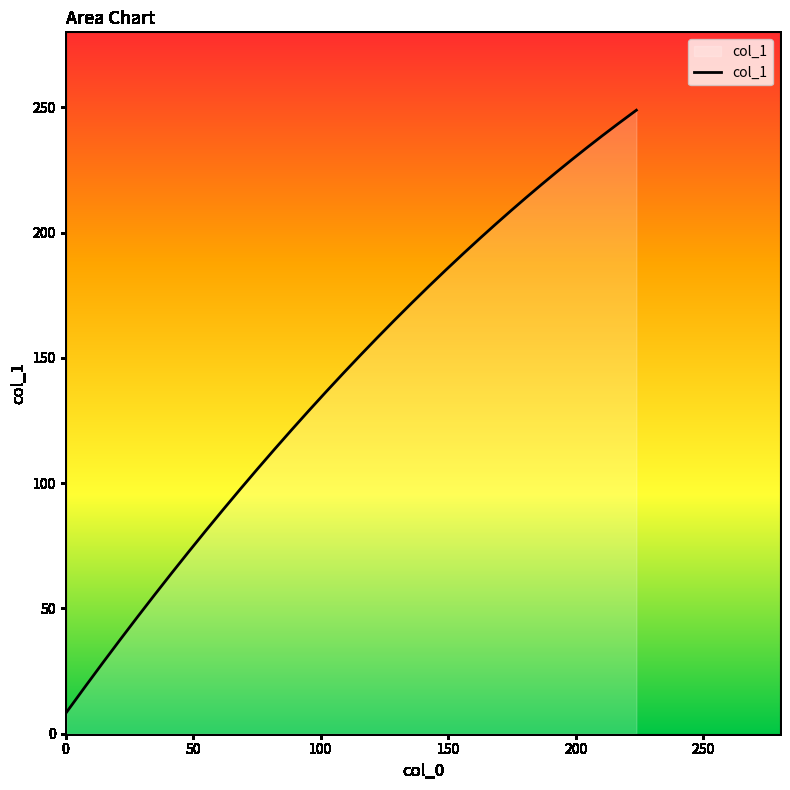

What is the maximum value shown in the chart?

248.9